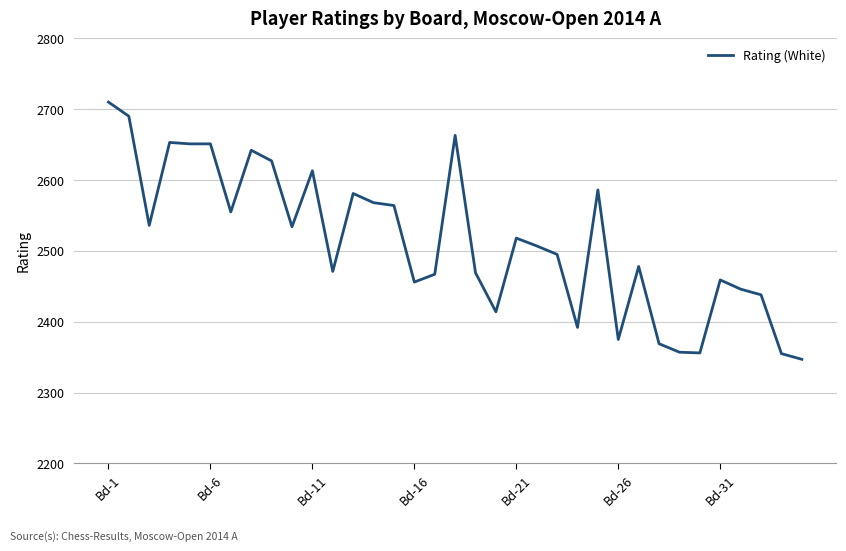

What is the maximum value shown in the chart?

2710